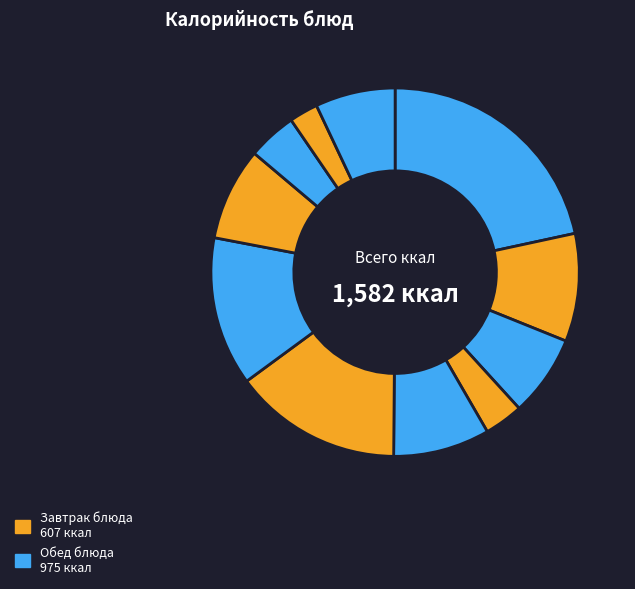

Which slice is the smallest?

Хлеб ржаной